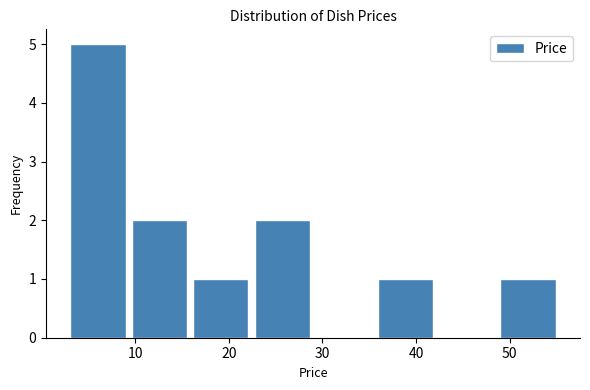

Reading left to right, list every bar in this chart as the range it spans on the x-axis followed by its height. Neither the bar edges nor the heights are printed on the chart, so give them approximately, as read against the axes.

3 to 10: 5
10 to 16: 2
16 to 23: 1
23 to 29: 2
29 to 36: 0
36 to 42: 1
42 to 49: 0
49 to 56: 1